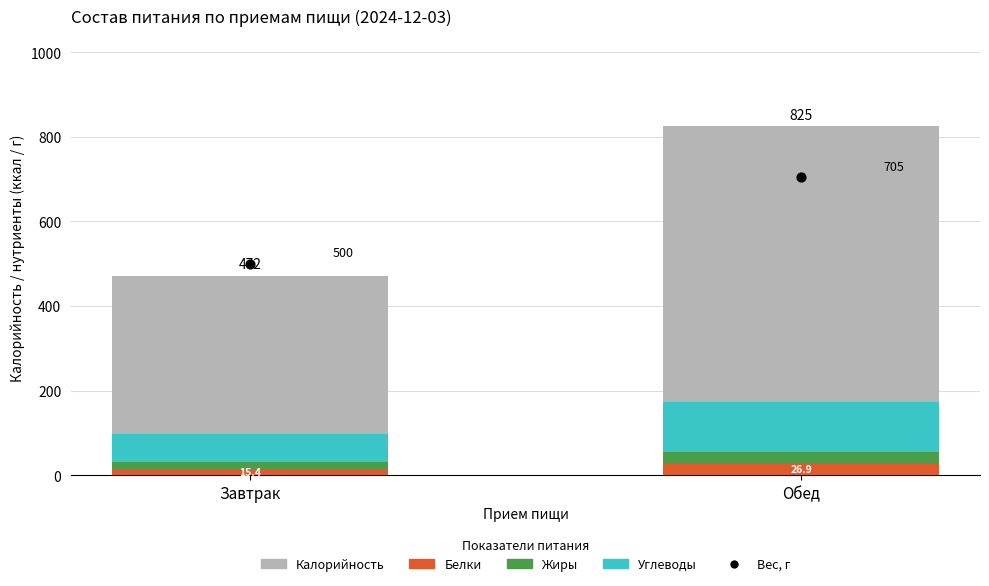

Which series has the largest total across all categories?

Калорийность